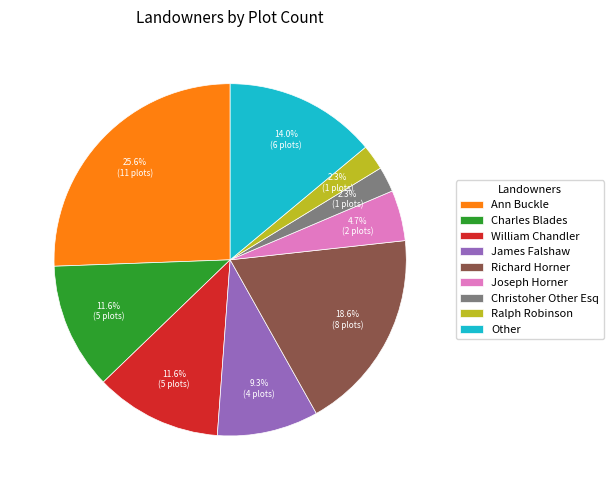

How many slices are in this pie chart?

9